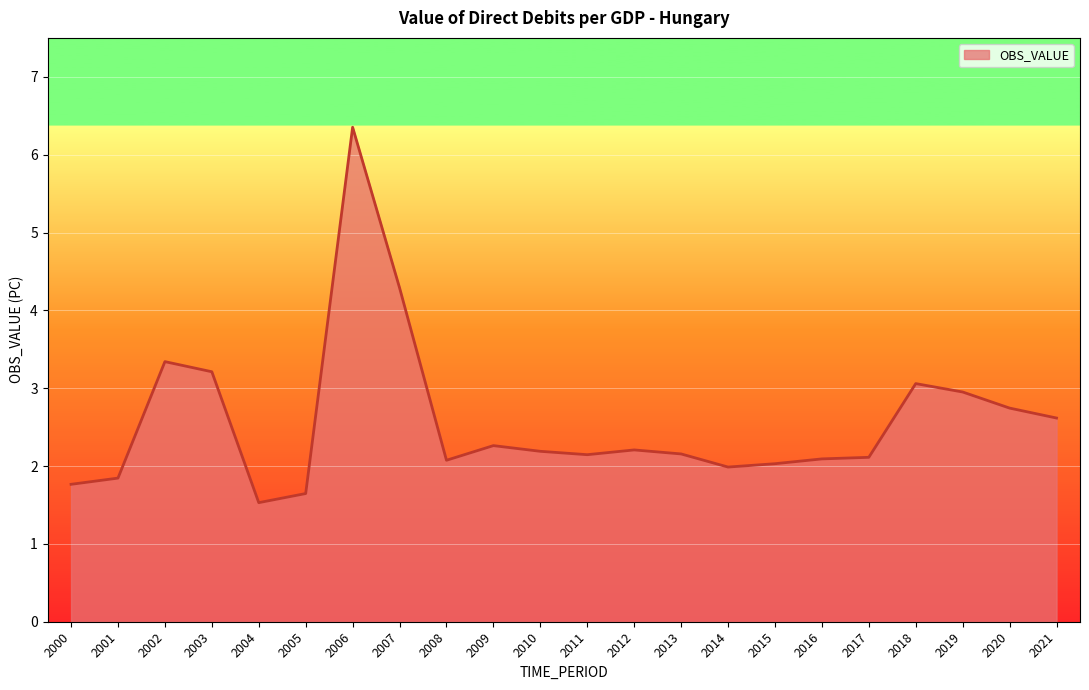

What is the smallest value displayed?

1.5